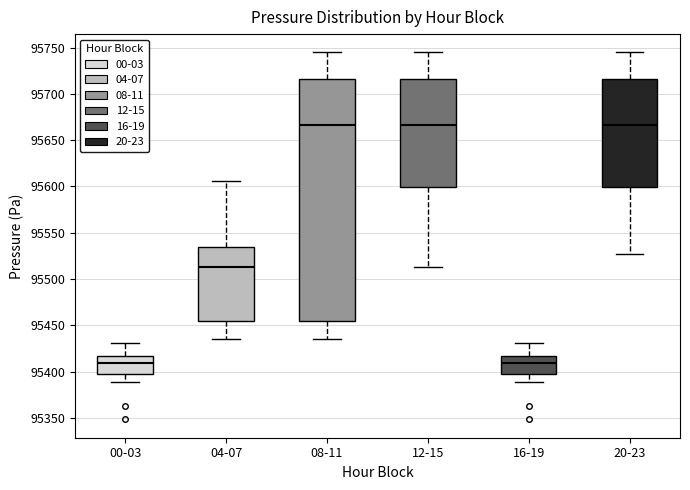

Reading left to right, transcribe this box plot: for each box, give where its median line is, the range the box spans, and where its two whiskers end, as read against the y-axis. The values are not printed on the chart, so give them approximately, as read against the axis.

00-03: median 95410, box 95395 to 95415, whiskers 95390 to 95430
04-07: median 95515, box 95455 to 95535, whiskers 95435 to 95605
08-11: median 95665, box 95455 to 95715, whiskers 95435 to 95745
12-15: median 95665, box 95600 to 95715, whiskers 95515 to 95745
16-19: median 95410, box 95395 to 95415, whiskers 95390 to 95430
20-23: median 95665, box 95600 to 95715, whiskers 95525 to 95745